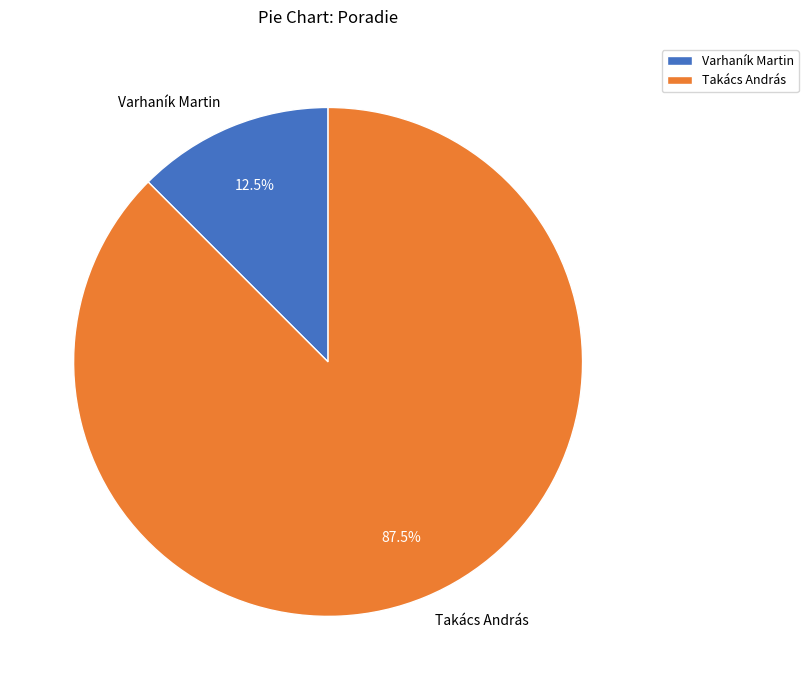

How many slices are in this pie chart?

2